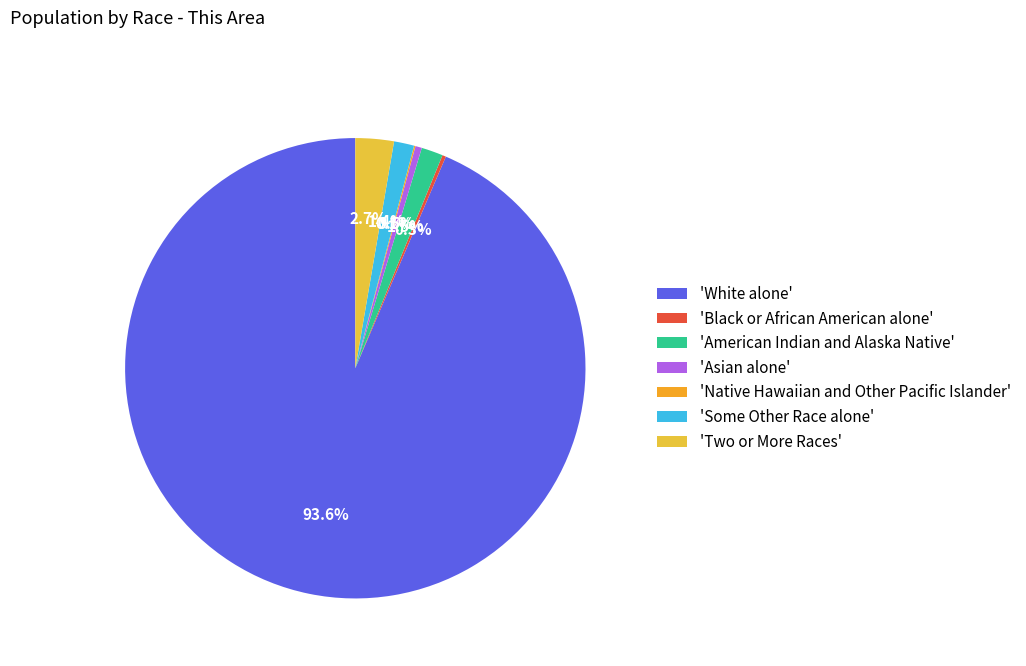

Which category accounts for the majority?

'White alone'